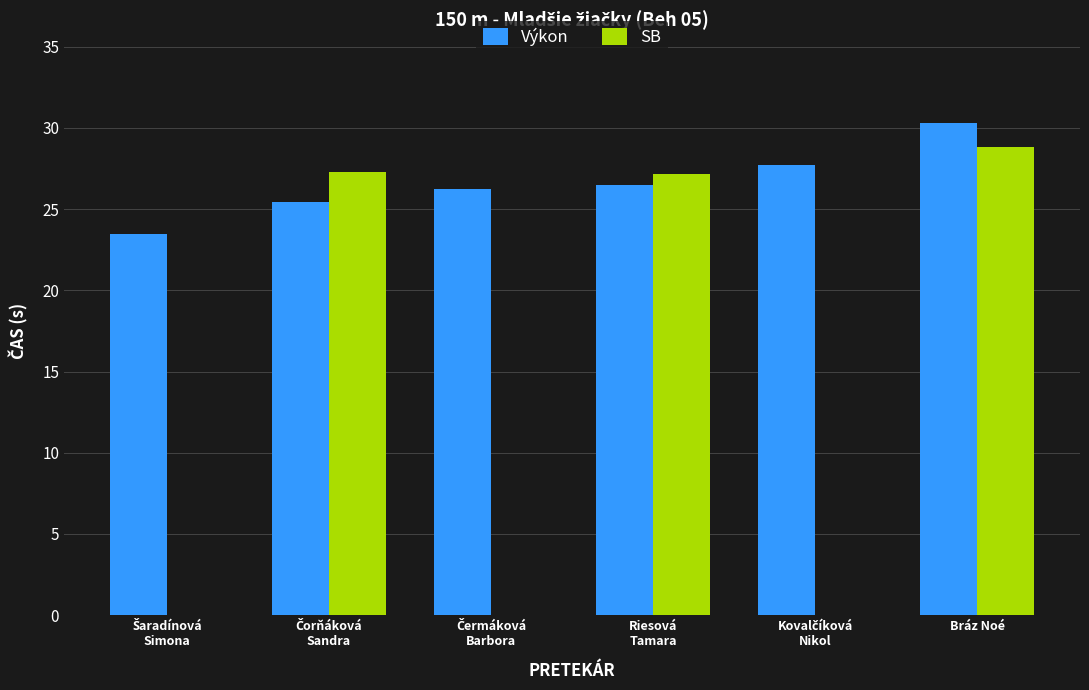

List the series in order of their peak value, highest first.

Výkon, SB